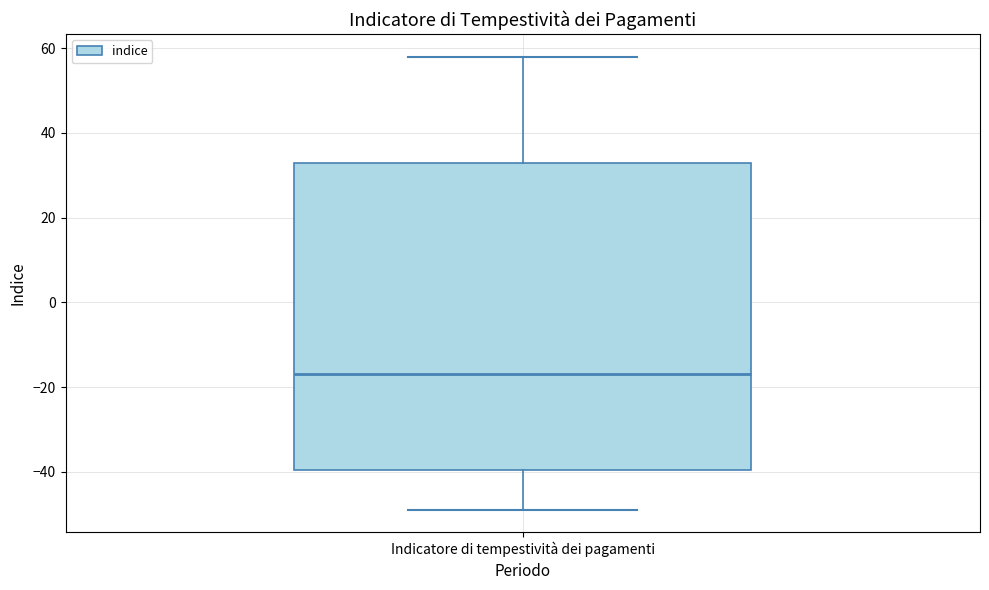

Where does the lower whisker of the box for Indicatore di tempestività dei pagamenti end on the y-axis? The values are not printed on the chart, so give them approximately, as read against the axis.

-48